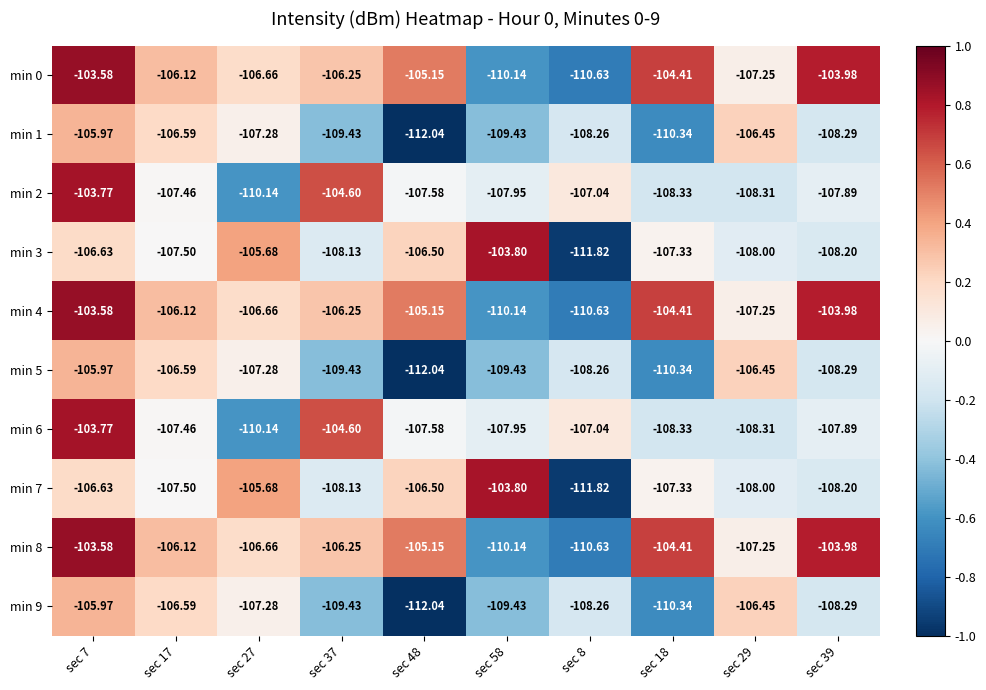

How many categories are shown in the chart?

10